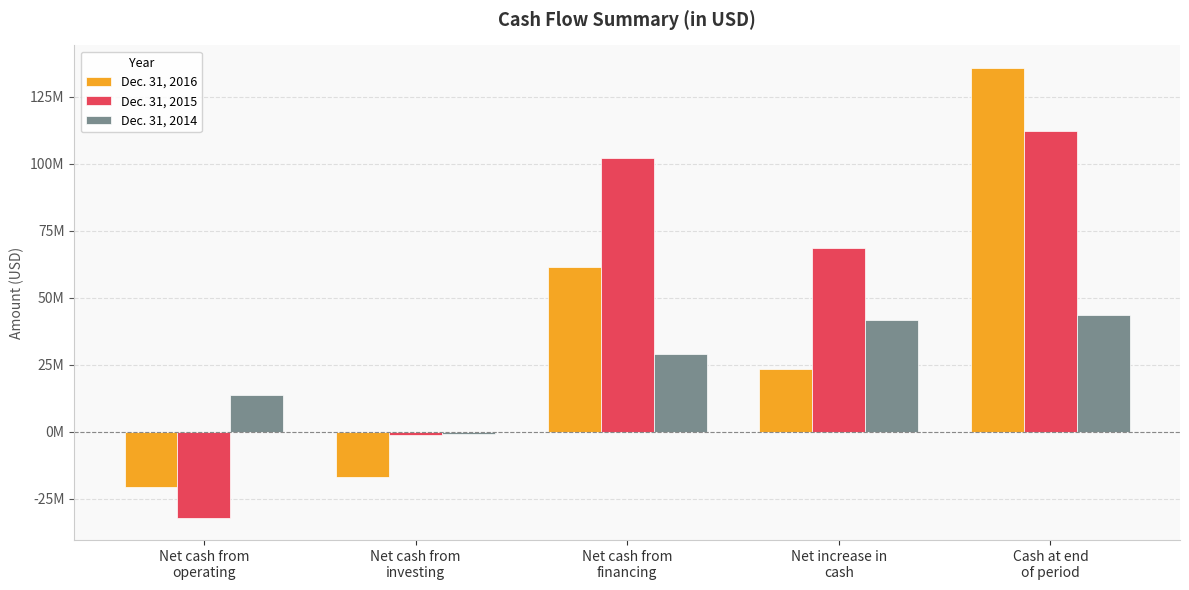

Does the chart contain stacked bars?

No